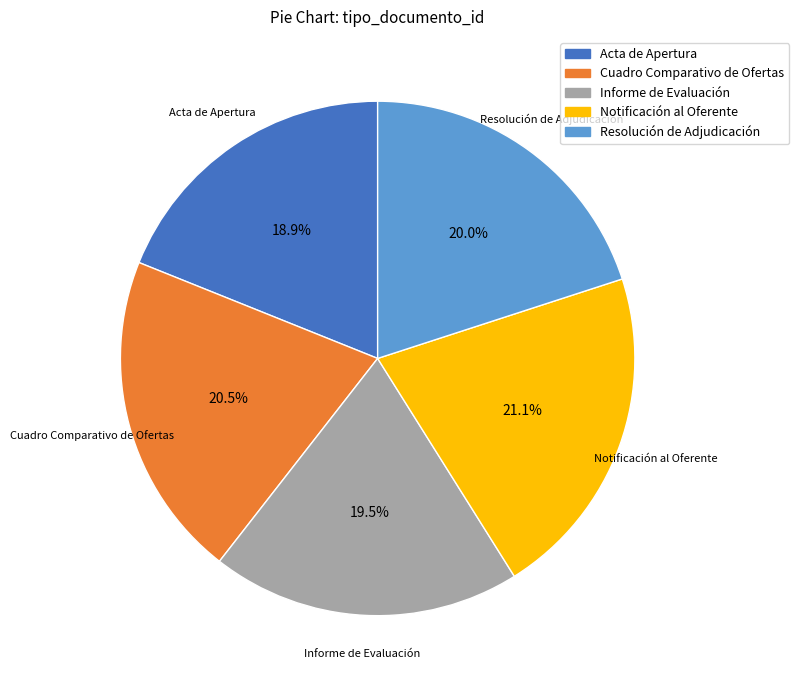

How many segments does this pie chart have?

5